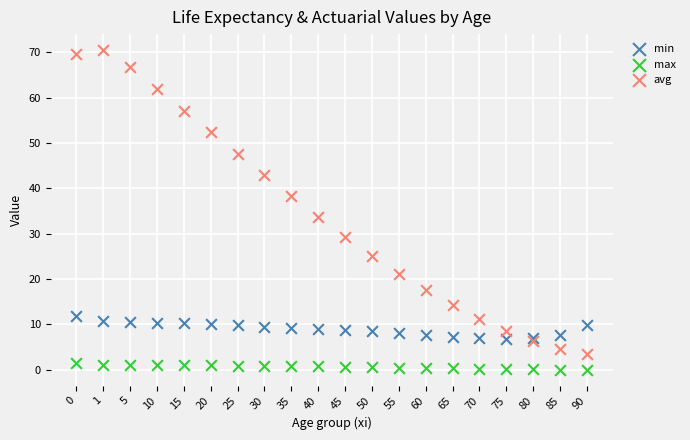

Across all series, what Y value is closest to 35?

33.7